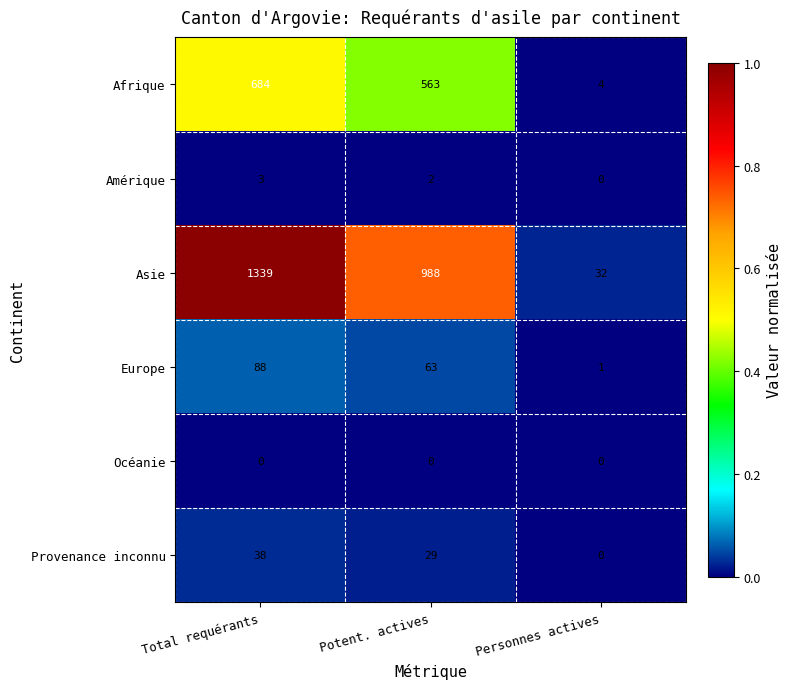

How many categories are shown in the chart?

3